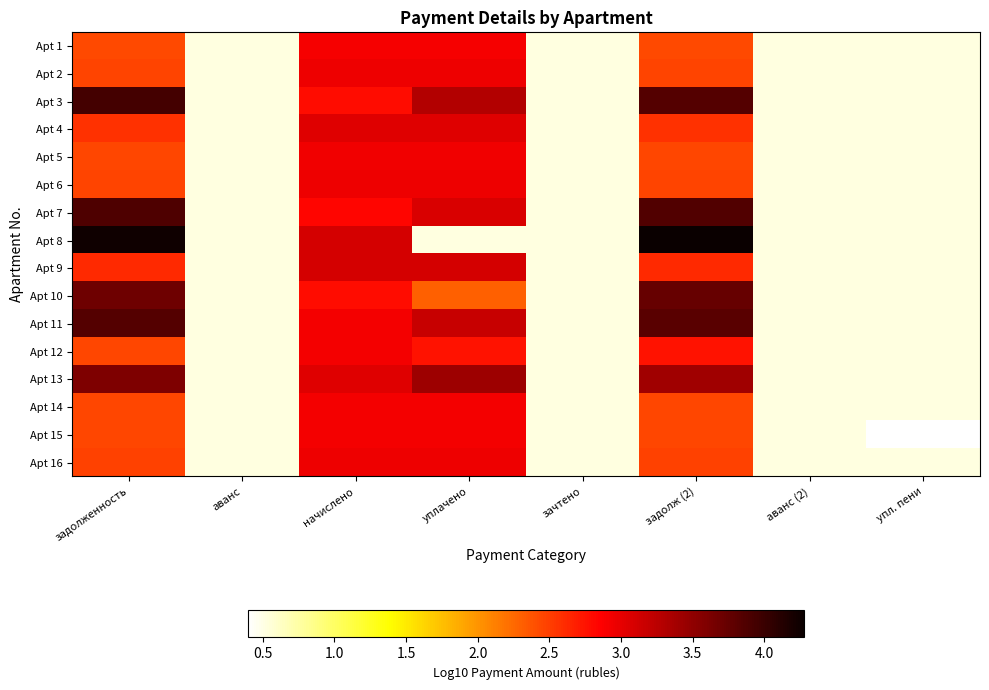

What is the difference between the second highest and minimum values in the Apt 14 series?

2.9